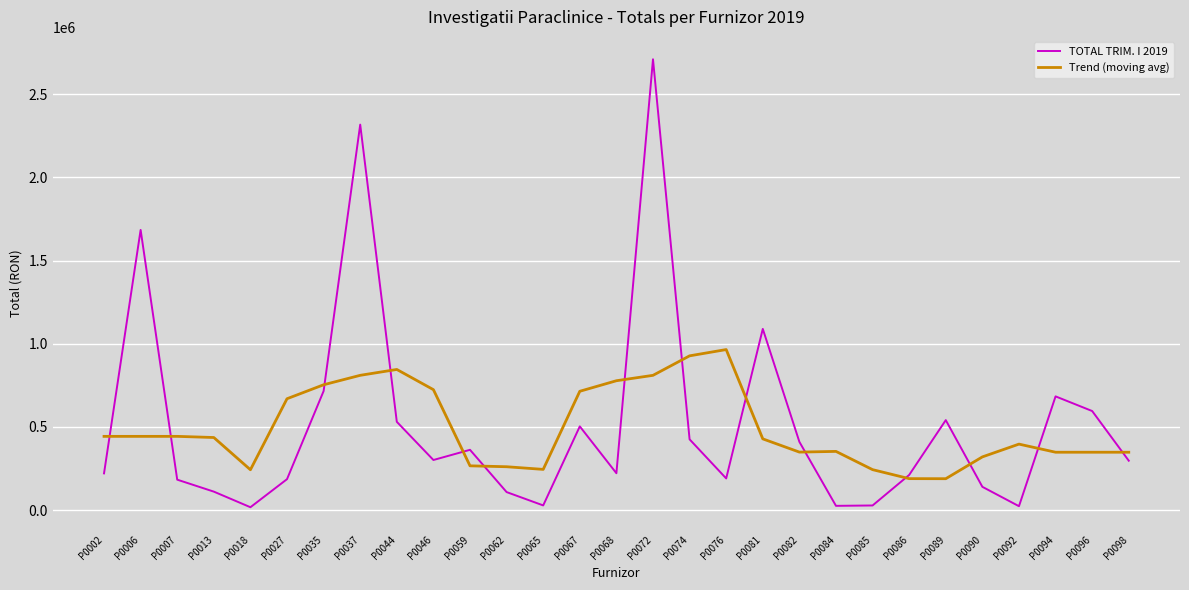

What is the average value of the TOTAL TRIM. I 2019 series?

512603.2